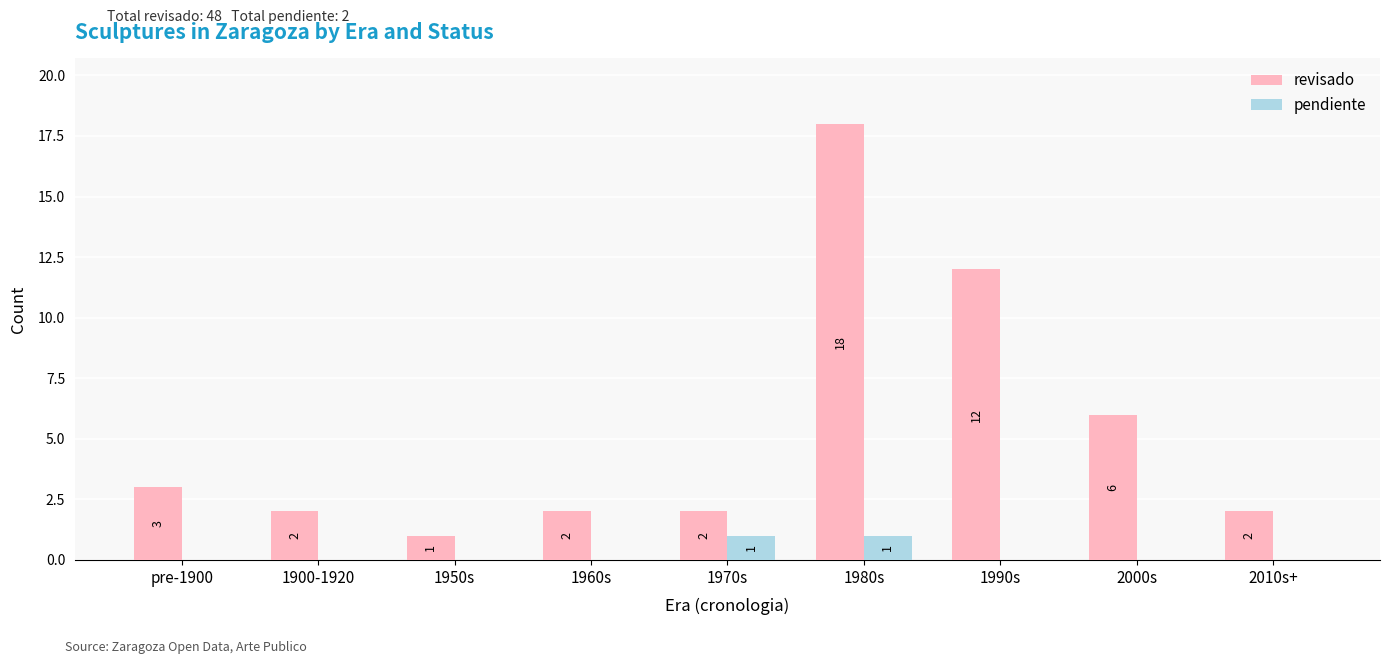

At which category is the sum across all series the highest?

1980s